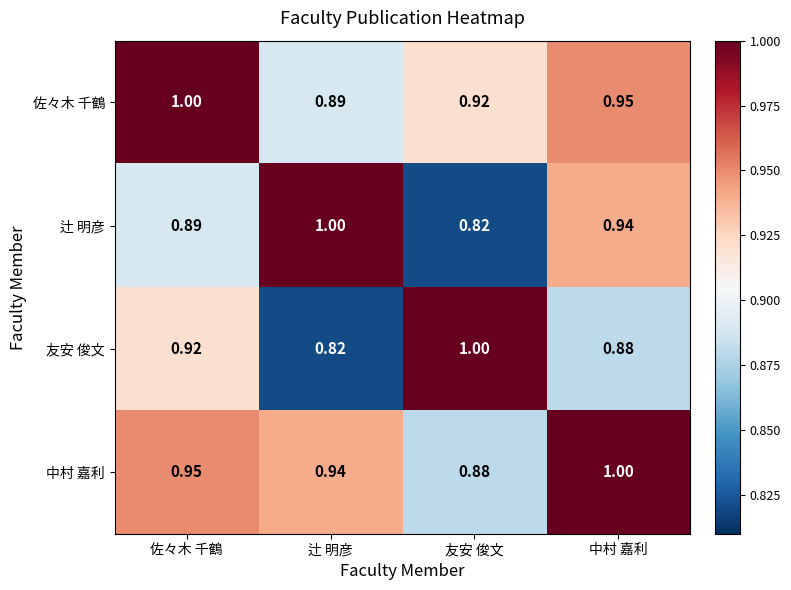

At which label is 友安 俊文 closest to 0?

辻 明彦